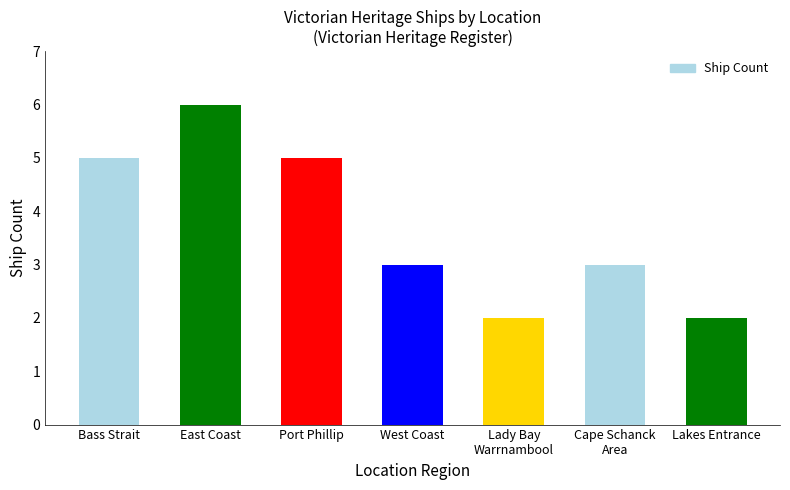

What is the label of the 7th bar from the left?

Lakes Entrance